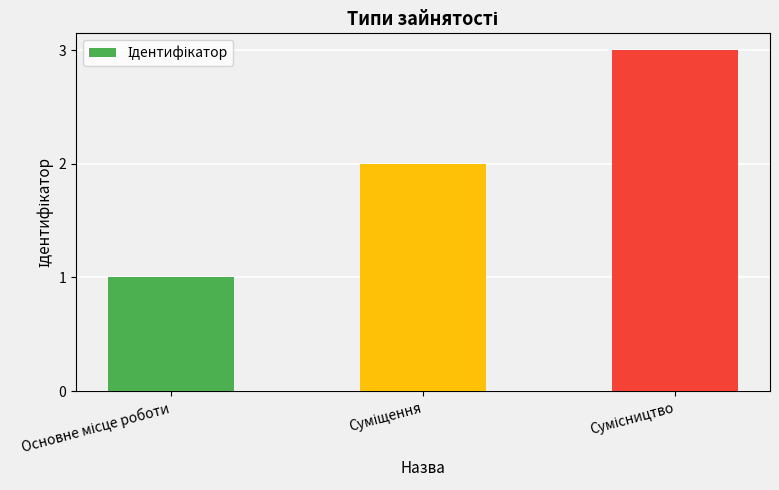

How many values are between 1 and 3?

3